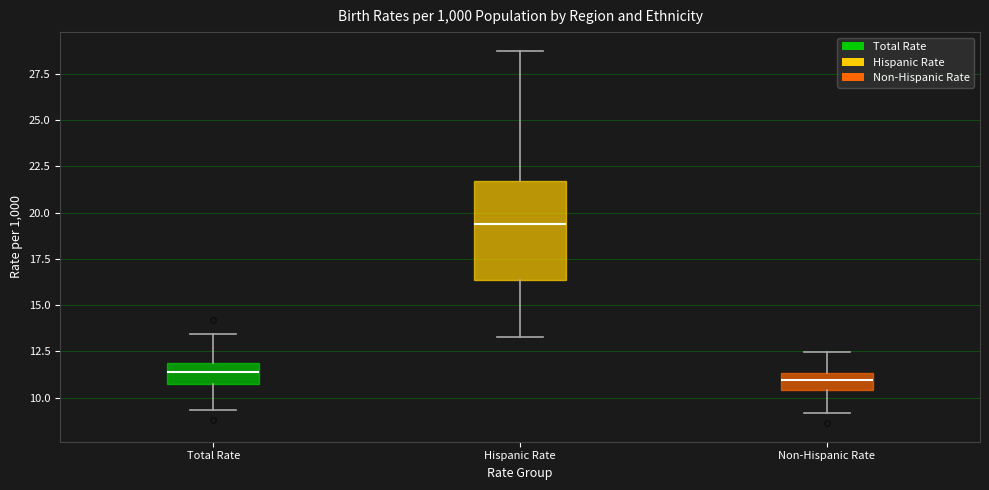

Comparing the boxes themselves (not the whiskers), which one is the tallest?

Hispanic Rate